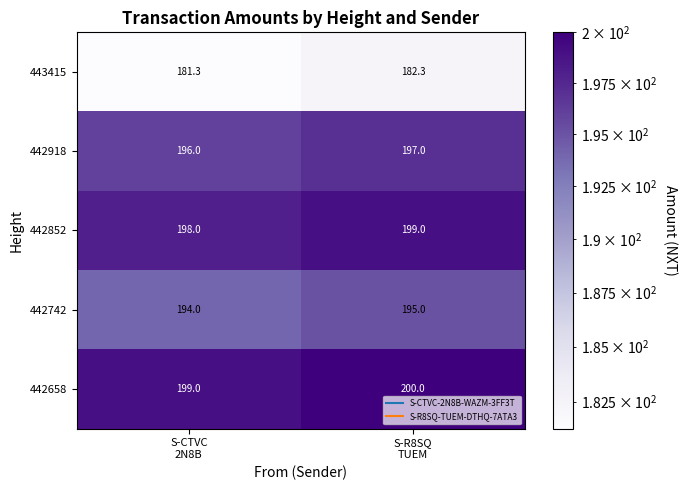

Reading left to right, transcribe all the data shown in this chart.

443415: 181.3	182.3
442918: 196.0	197.0
442852: 198.0	199.0
442742: 194.0	195.0
442658: 199.0	200.0